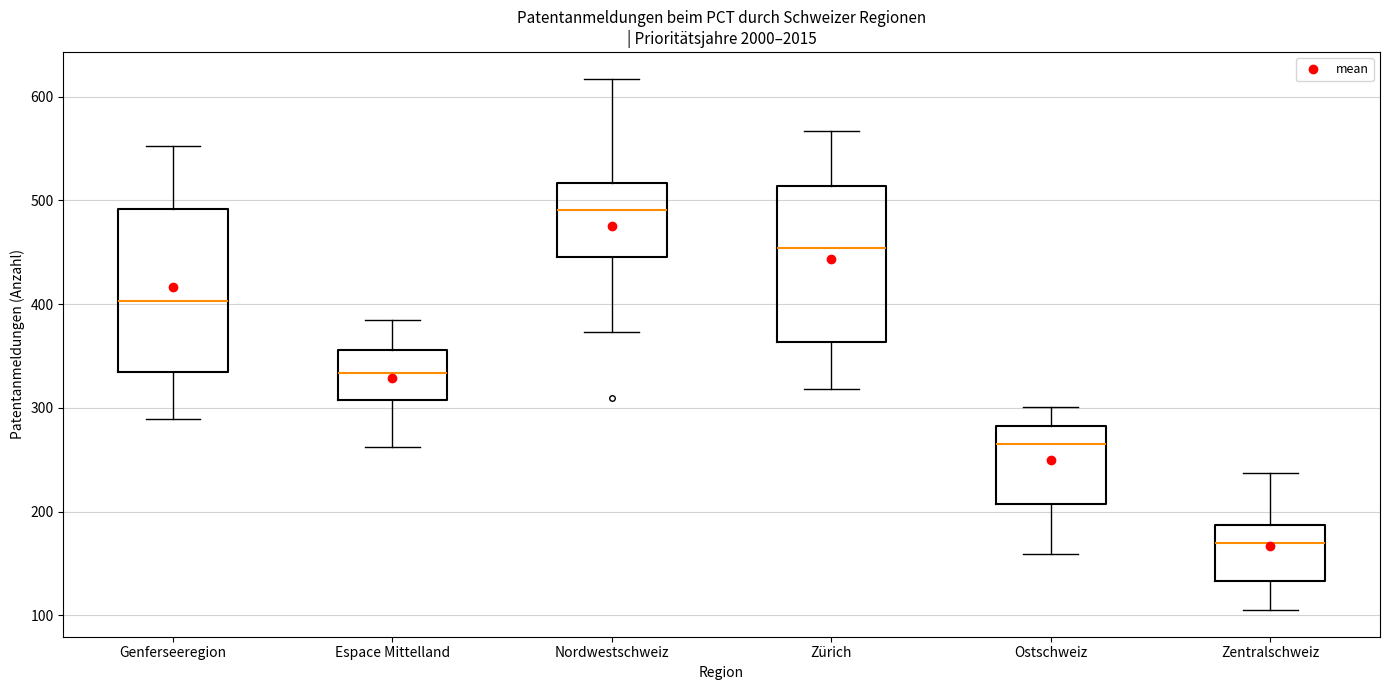

Reading left to right, transcribe this box plot: for each box, give where its median line is, the range the box spans, and where its two whiskers end, as read against the y-axis. The values are not printed on the chart, so give them approximately, as read against the axis.

Genferseeregion: median 400, box 330 to 490, whiskers 290 to 550
Espace Mittelland: median 330, box 310 to 360, whiskers 260 to 390
Nordwestschweiz: median 490, box 450 to 520, whiskers 370 to 620
Zürich: median 450, box 360 to 510, whiskers 320 to 570
Ostschweiz: median 270, box 210 to 280, whiskers 160 to 300
Zentralschweiz: median 170, box 130 to 190, whiskers 110 to 240